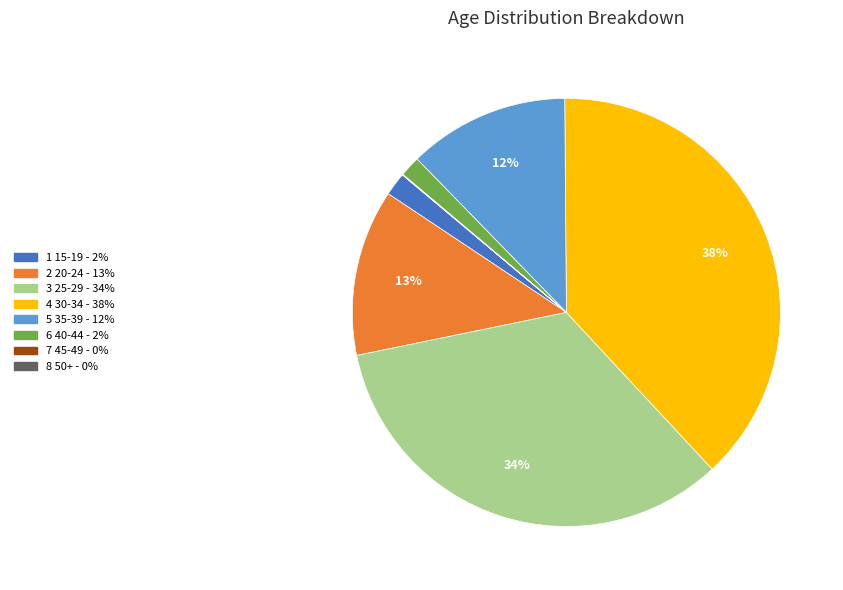

Is there any slice that represents more than half of the pie?

No